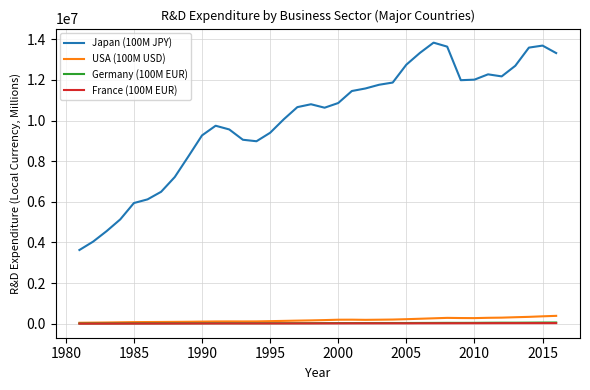

Which series has the widest spread of values?

Japan (100M JPY)